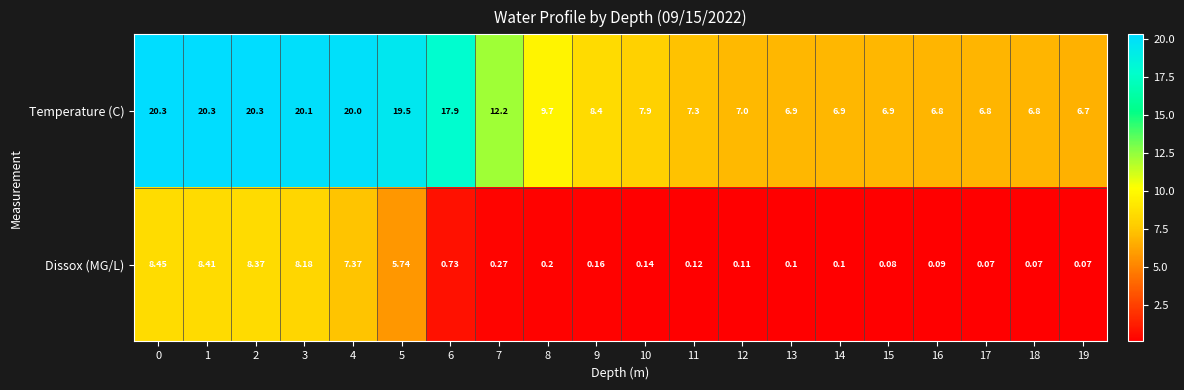

Which series has the widest spread of values?

Temperature (C)